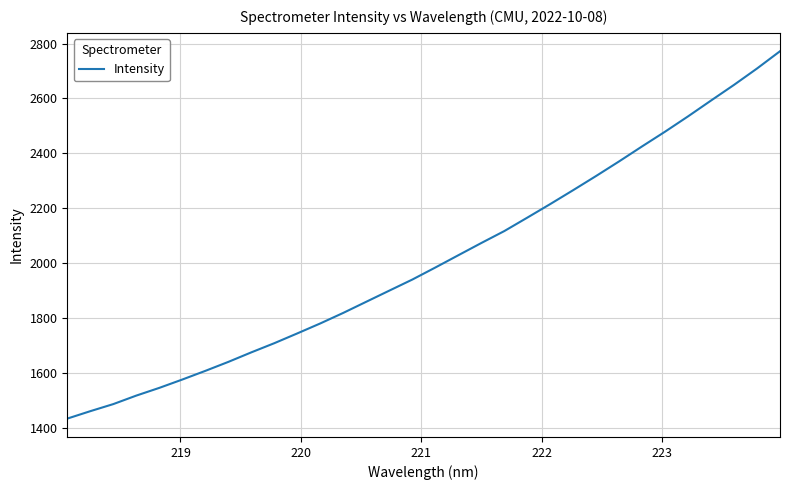

True or false: there are more than 0 points higher than both neighbors.

False